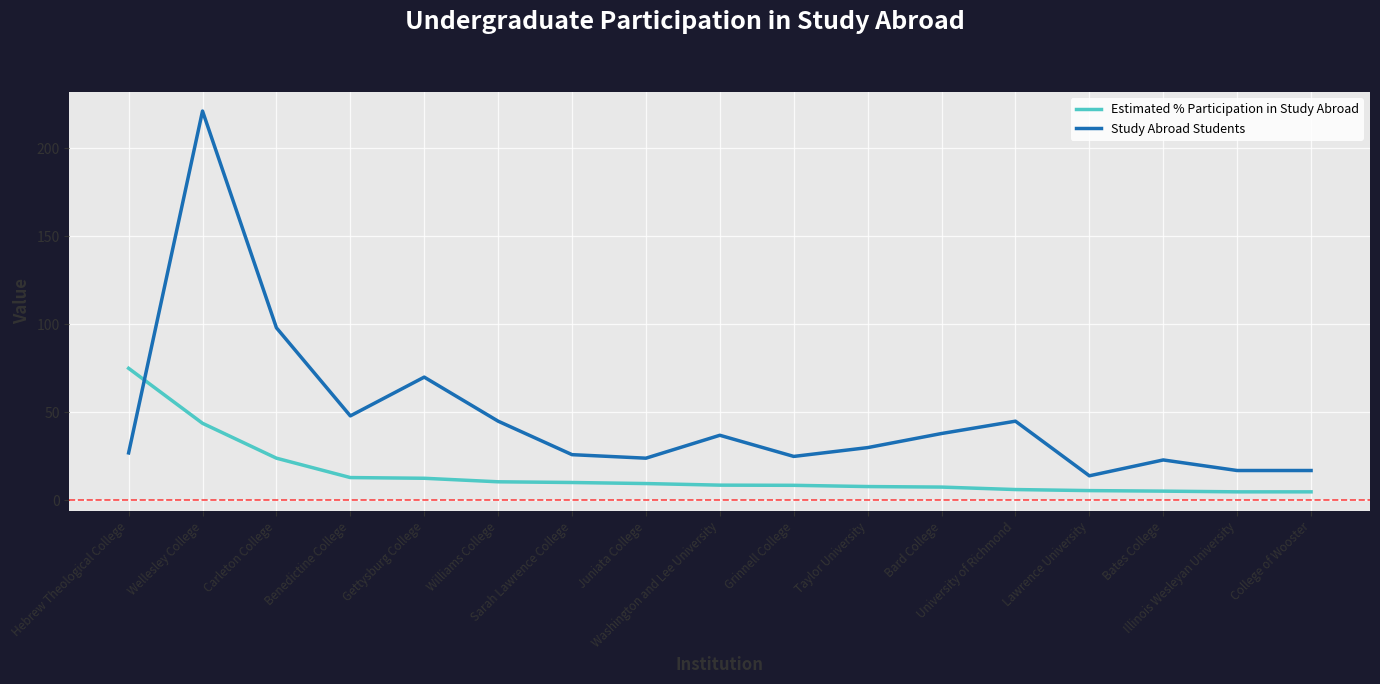

Is it true that Study Abroad Students equals 17.0 at College of Wooster?

True